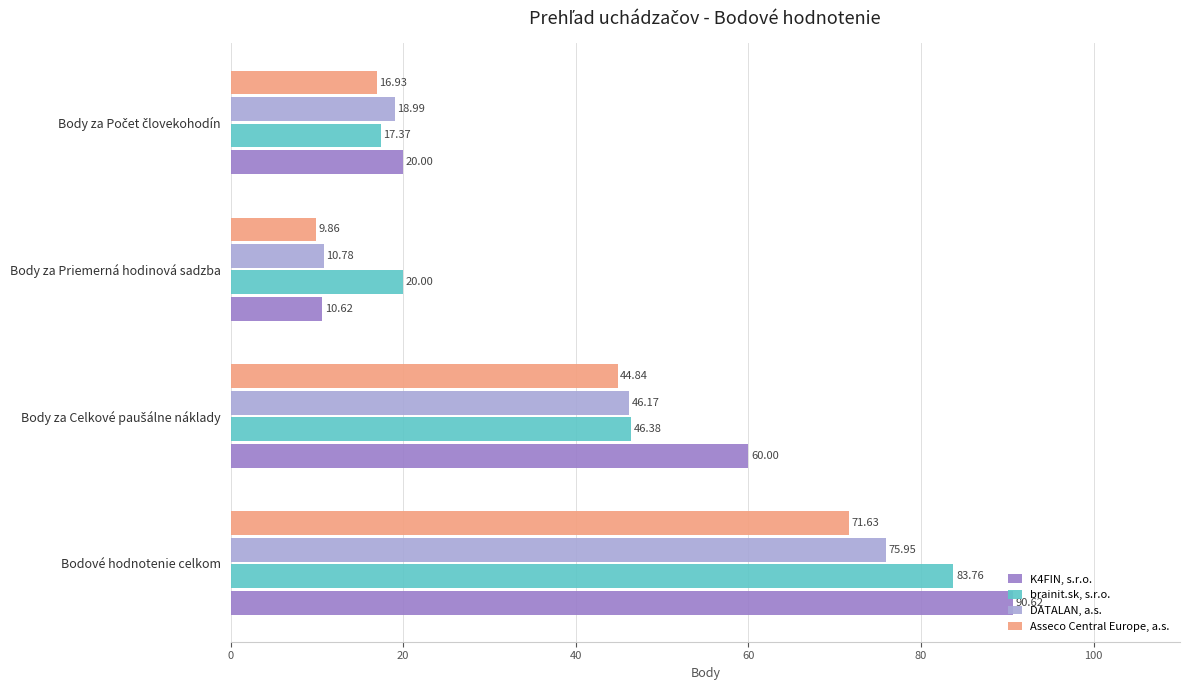

What are all the series names shown in the legend?

K4FIN, s.r.o., brainit.sk, s.r.o., DATALAN, a.s., Asseco Central Europe, a.s.